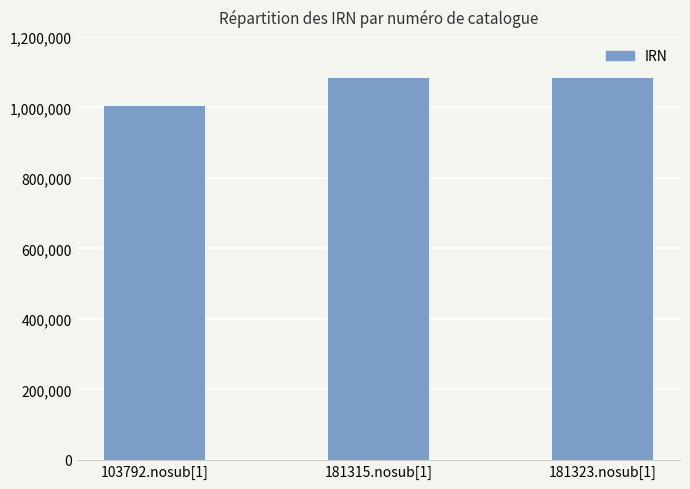

What is the difference between the values at 181315.nosub[1] and 181323.nosub[1]?

9